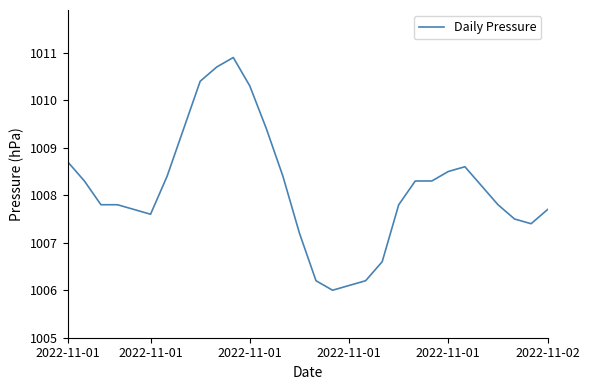

What is the minimum value shown in the chart?

1006.0